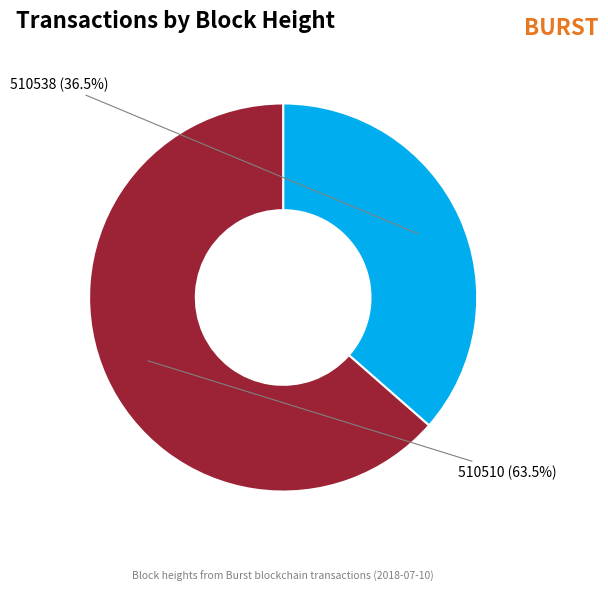

To the nearest percent, what is the average slice percentage?

50%